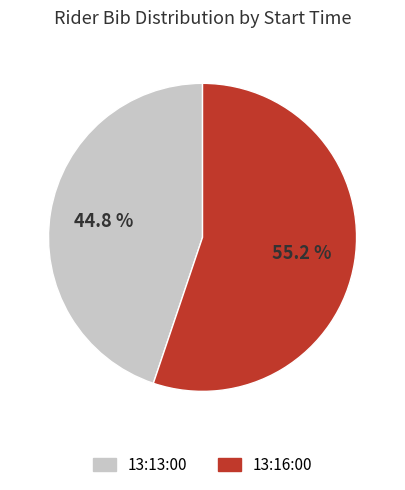

What is the ratio of the value at 13:13:00 to the value at 13:16:00?

0.8